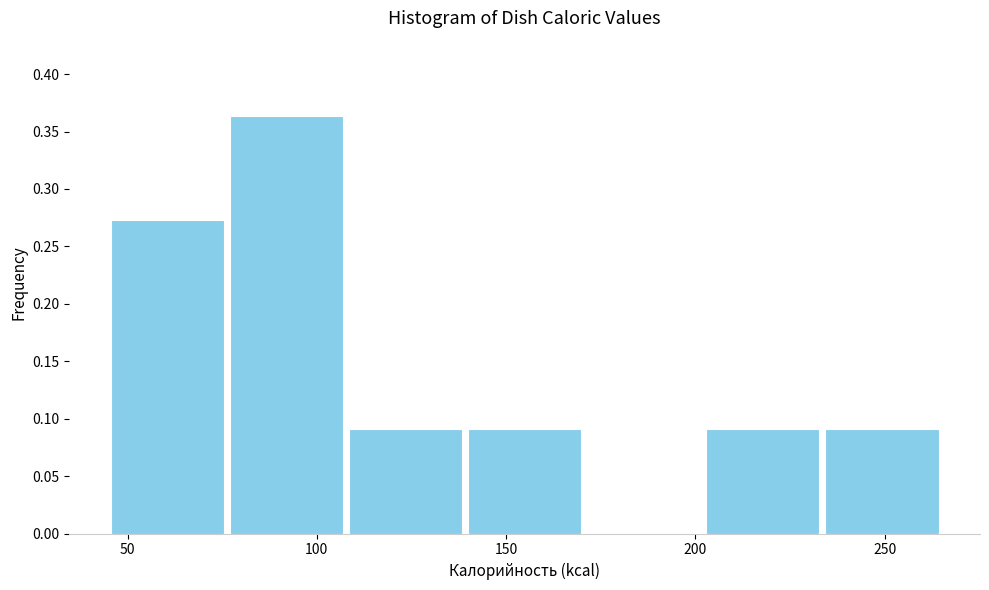

Reading left to right, transcribe this chart: for each bar, give the range it covers on the x-axis and its height. Neither the bar edges nor the heights are printed on the chart, so give them approximately, as read against the axes.

45 to 75: 0.275
75 to 110: 0.365
110 to 140: 0.090
140 to 170: 0.090
170 to 200: 0
200 to 235: 0.090
235 to 265: 0.090